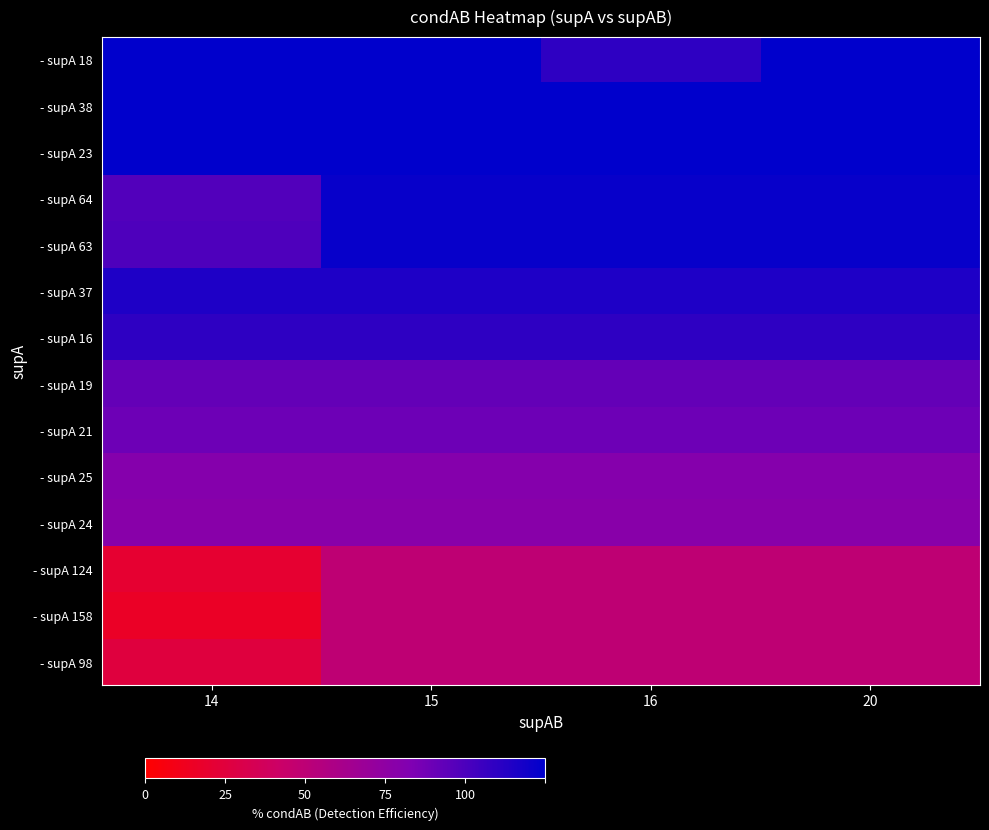

Reading right to left, what are all the values shown in this chart?

- supA 18: 20=1.0	16=0.9	15=1.0	14=1.0
- supA 38: 20=1.0	16=1.0	15=1.0	14=1.0
- supA 23: 20=1.0	16=1.0	15=1.0	14=1.0
- supA 64: 20=1.0	16=1.0	15=1.0	14=0.8
- supA 63: 20=1.0	16=1.0	15=1.0	14=0.8
- supA 37: 20=0.9	16=0.9	15=0.9	14=0.9
- supA 16: 20=0.9	16=0.9	15=0.9	14=0.9
- supA 19: 20=0.7	16=0.7	15=0.7	14=0.7
- supA 21: 20=0.7	16=0.7	15=0.7	14=0.7
- supA 25: 20=0.6	16=0.6	15=0.6	14=0.6
- supA 24: 20=0.6	16=0.6	15=0.6	14=0.6
- supA 124: 20=0.4	16=0.4	15=0.4	14=0.2
- supA 158: 20=0.4	16=0.4	15=0.4	14=0.1
- supA 98: 20=0.4	16=0.4	15=0.4	14=0.2